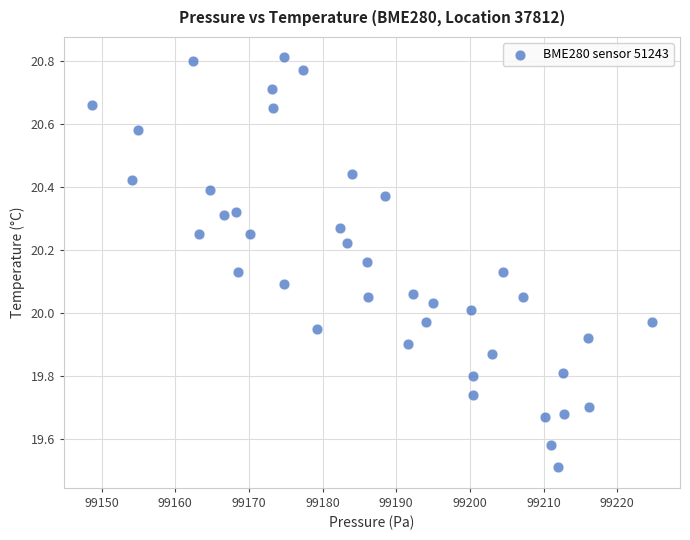

What is the range of Y values (max minus min)?

1.3